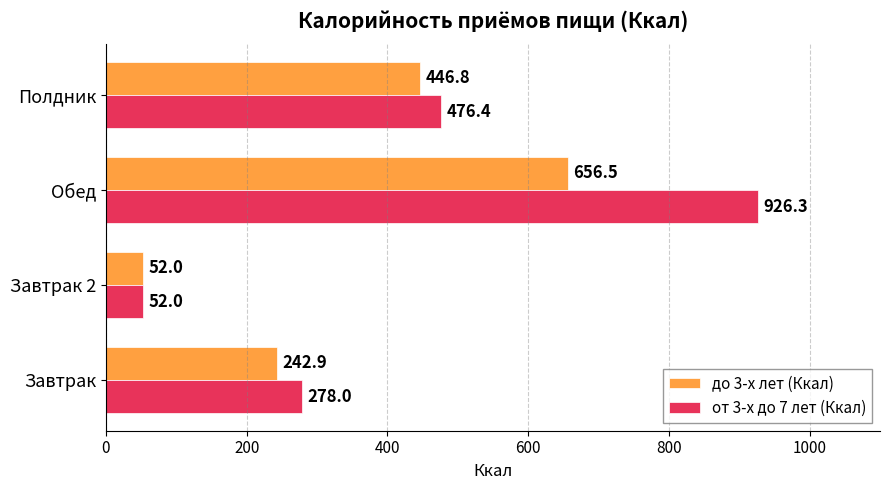

True or false: до 3-х лет (Ккал) has a value of 446.8 at Полдник.

True